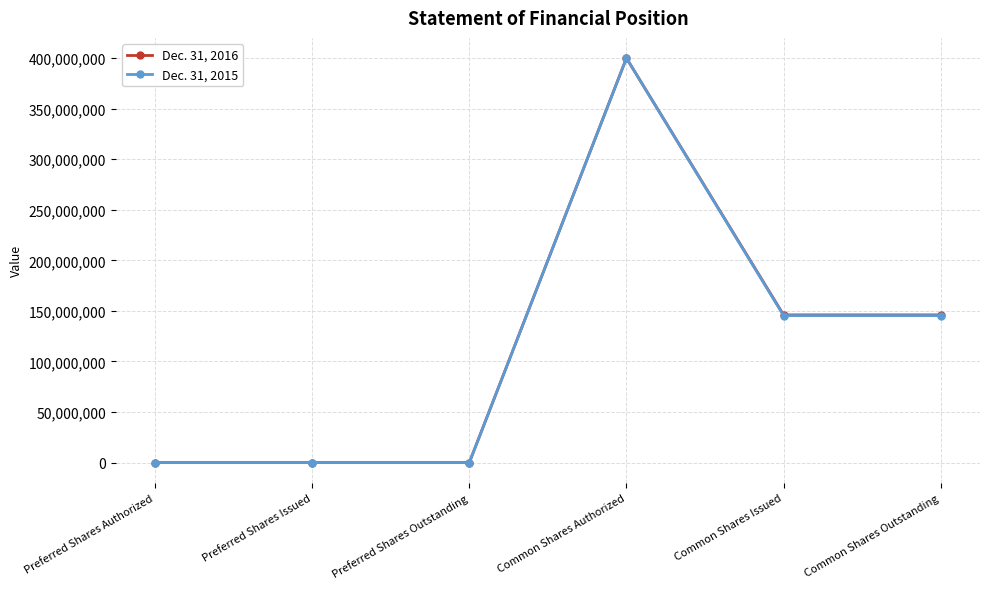

The Dec. 31, 2016 series shows 146008250 at Common Shares Outstanding. True or false?

True